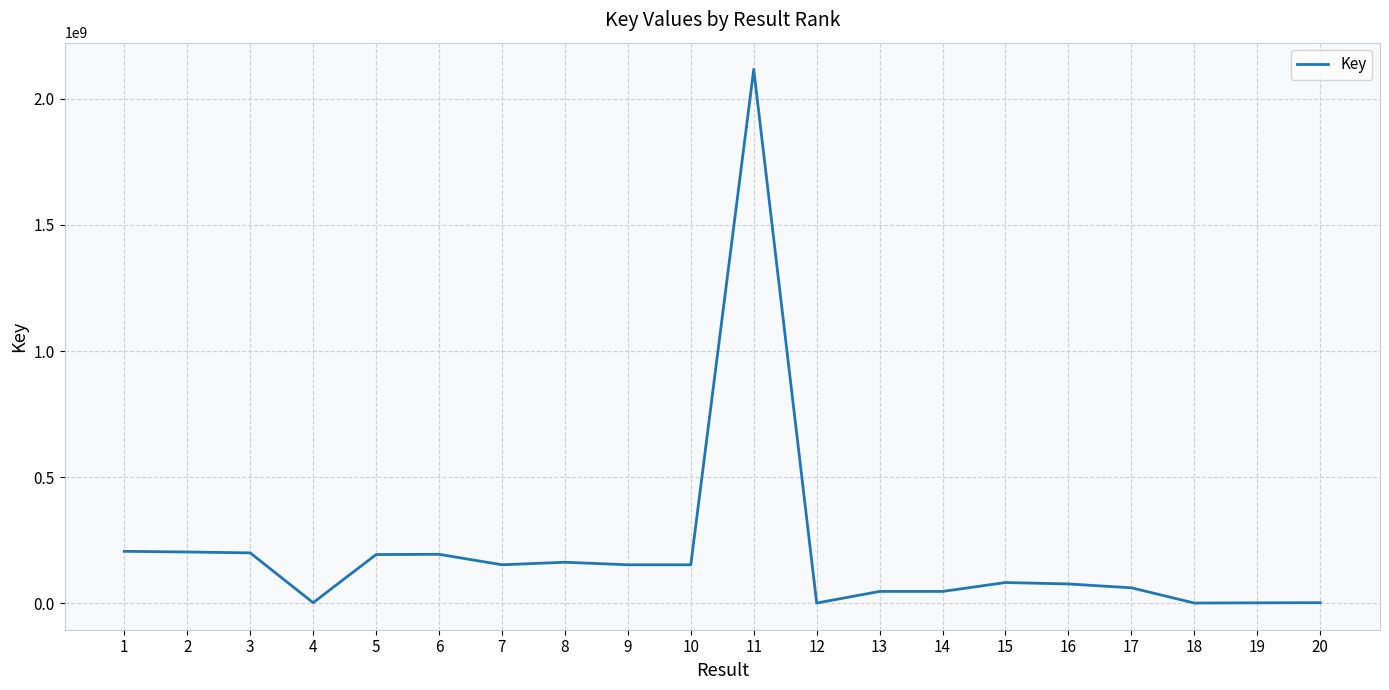

What is the difference between the maximum and minimum values?

2117000313